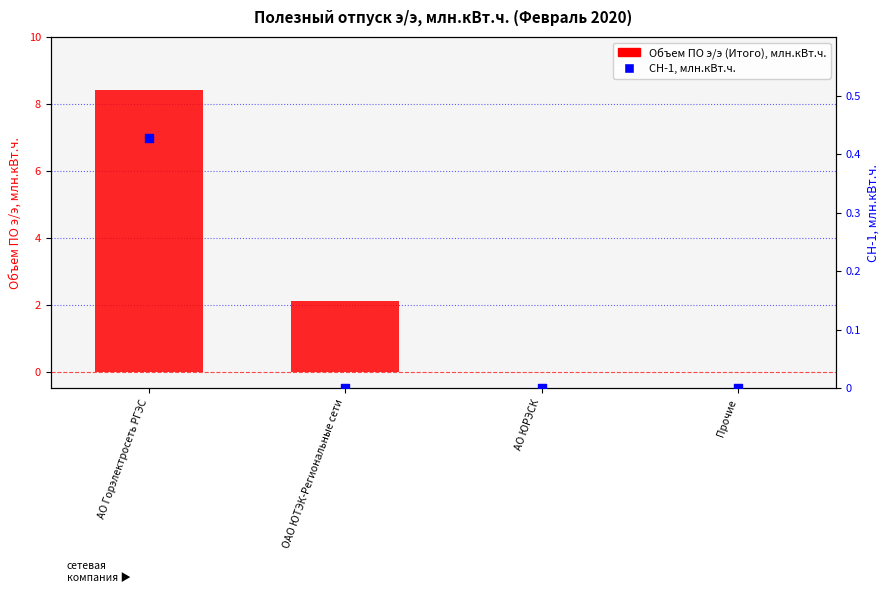

At how many categories does at least one series exceed 1?

2